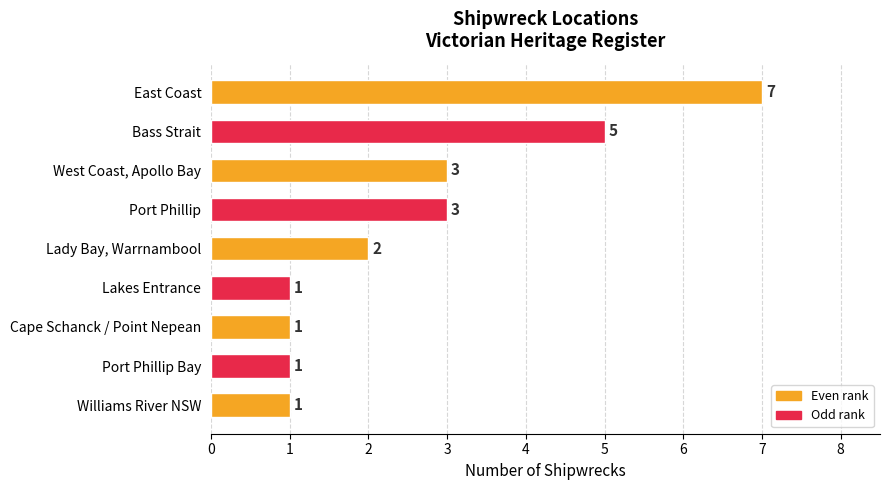

Reading top to bottom, what are all the values shown in this chart?

East Coast=7	Bass Strait=5	West Coast, Apollo Bay=3	Port Phillip=3	Lady Bay, Warrnambool=2	Lakes Entrance=1	Cape Schanck / Point Nepean=1	Port Phillip Bay=1	Williams River NSW=1